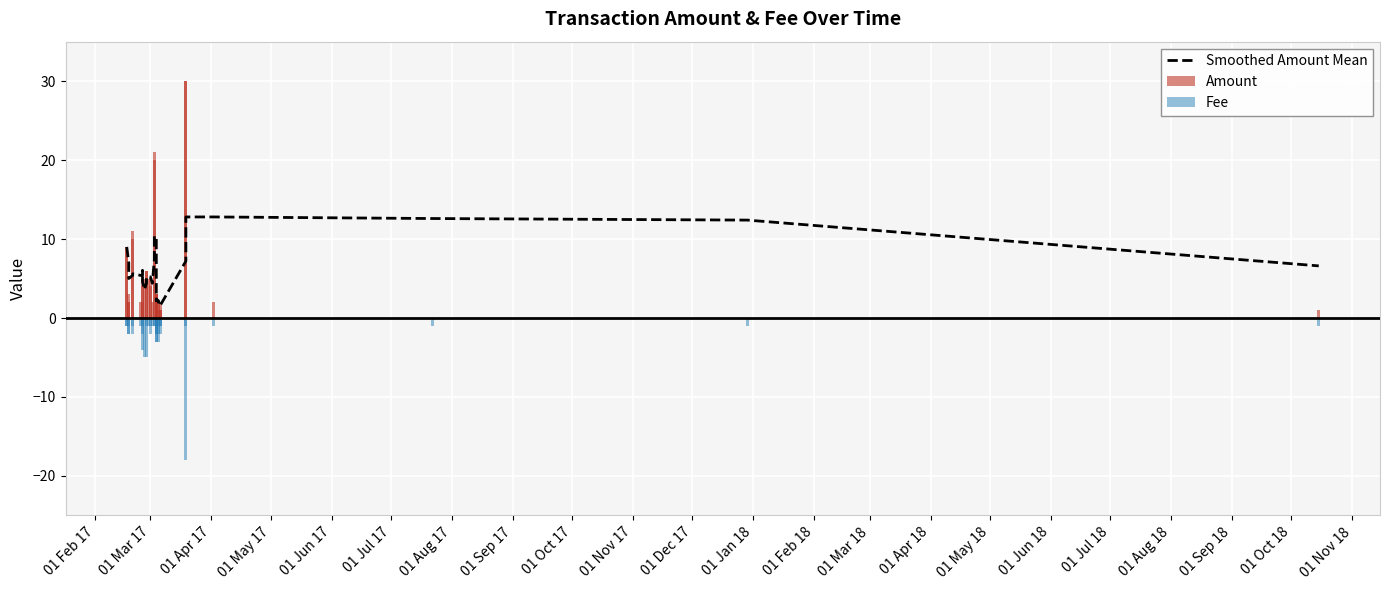

What is the value of the Amount bar at the 27th from the left?

2.0